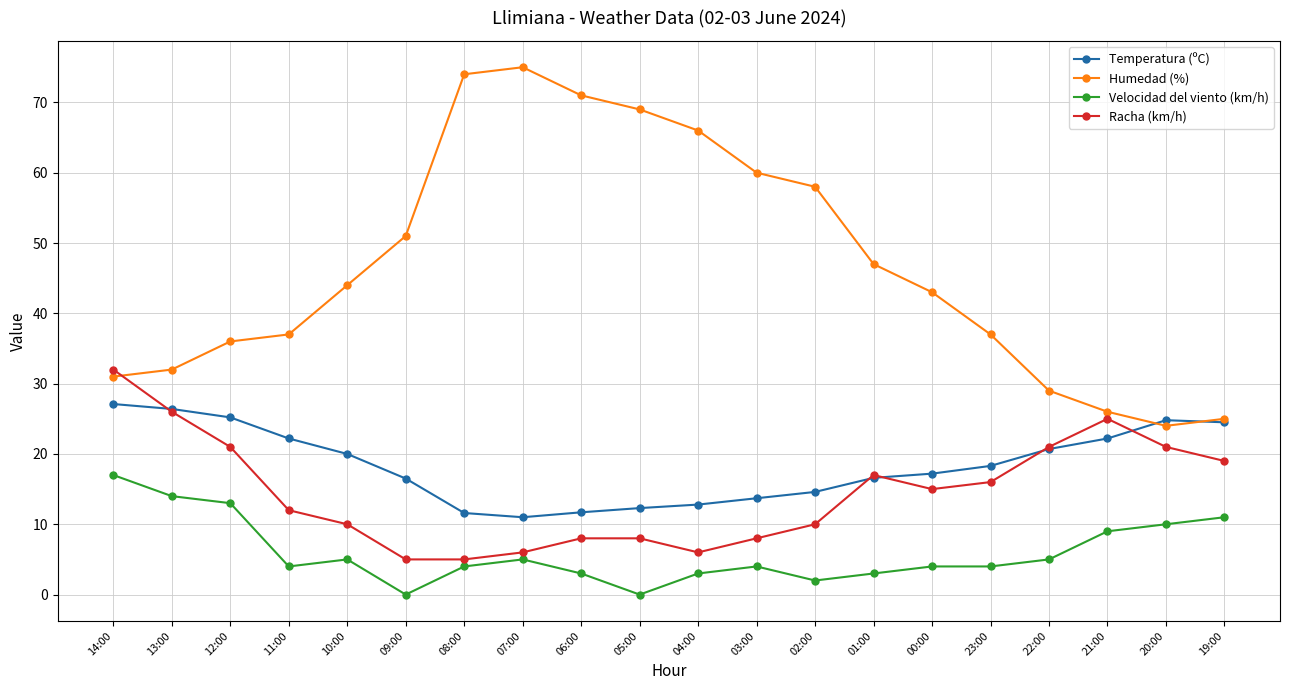

True or false: Humedad (%) has more than 2 points higher than both neighbors.

False